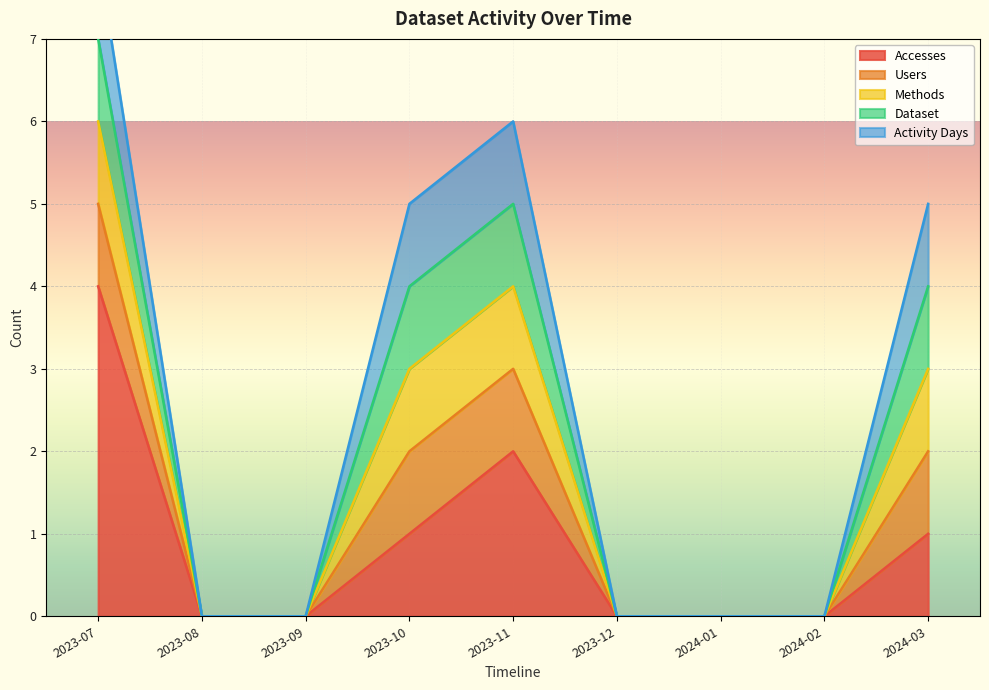

What is the sum of all Activity Days values?

4